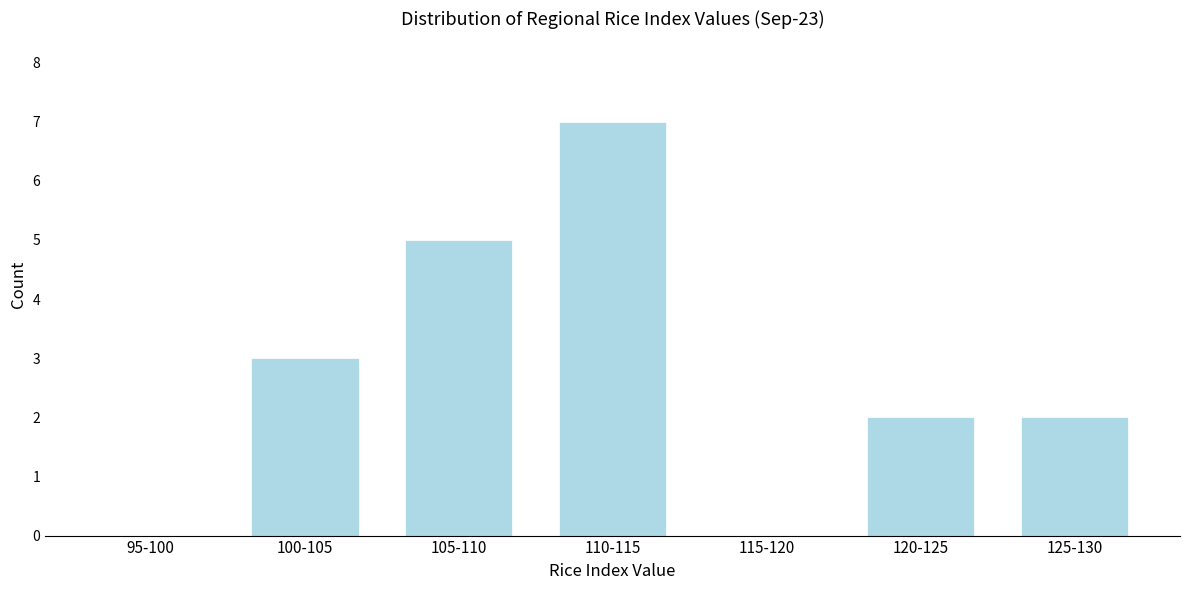

Reading left to right, transcribe all the data shown in this chart.

95-100=0	100-105=3	105-110=5	110-115=7	115-120=0	120-125=2	125-130=2